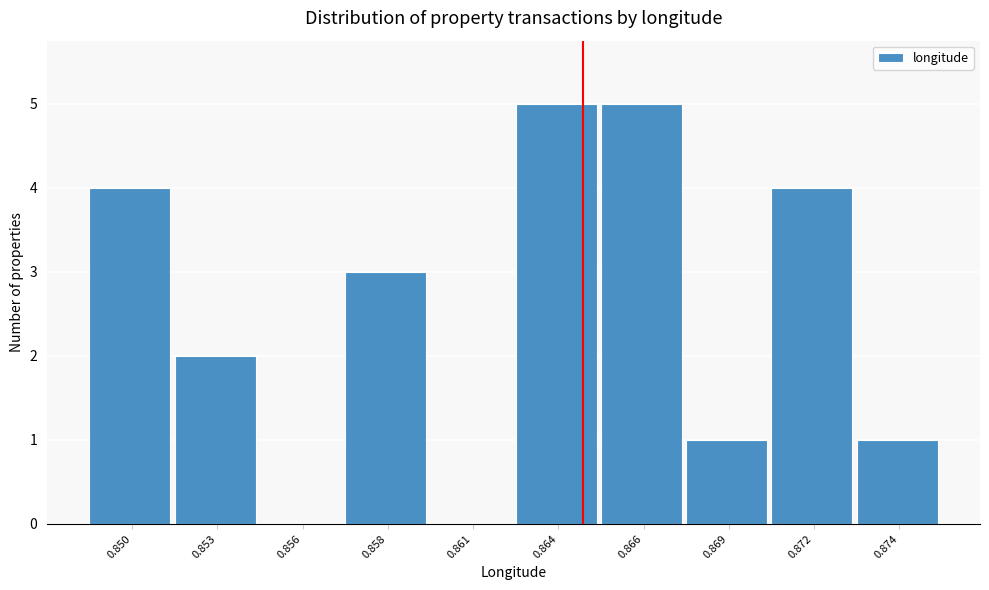

Reading left to right, list all the values displayed in this chart.

0.850=4	0.853=2	0.856=0	0.858=3	0.861=0	0.864=5	0.866=5	0.869=1	0.872=4	0.874=1